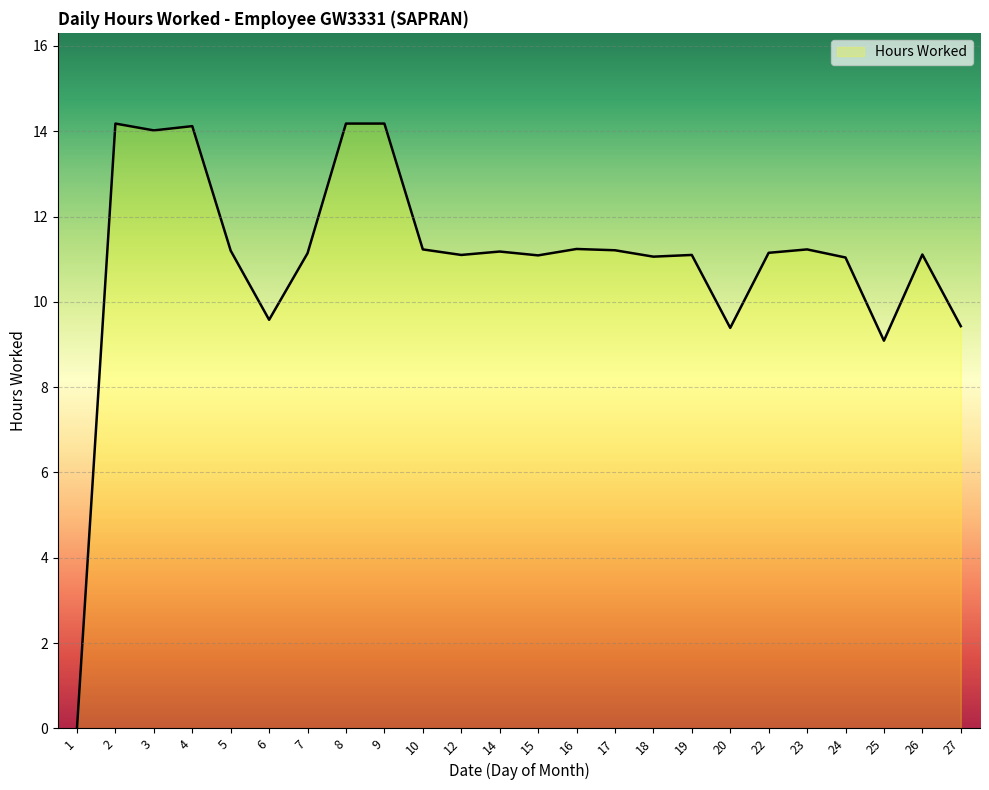

Read the value at 7.

11.1